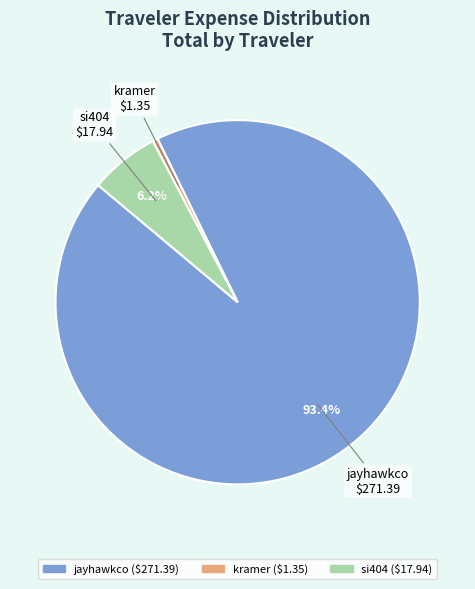

Approximately how many times larger is the value at si404 compared to kramer?

13.3